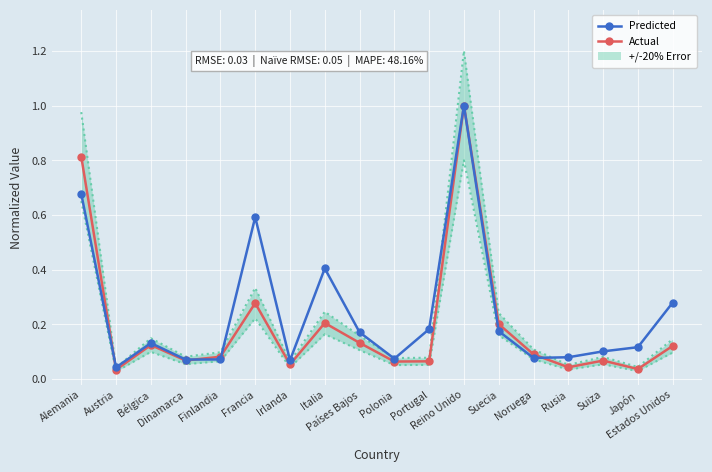

What is the value of the Actual point at the 4th from the left?

0.1